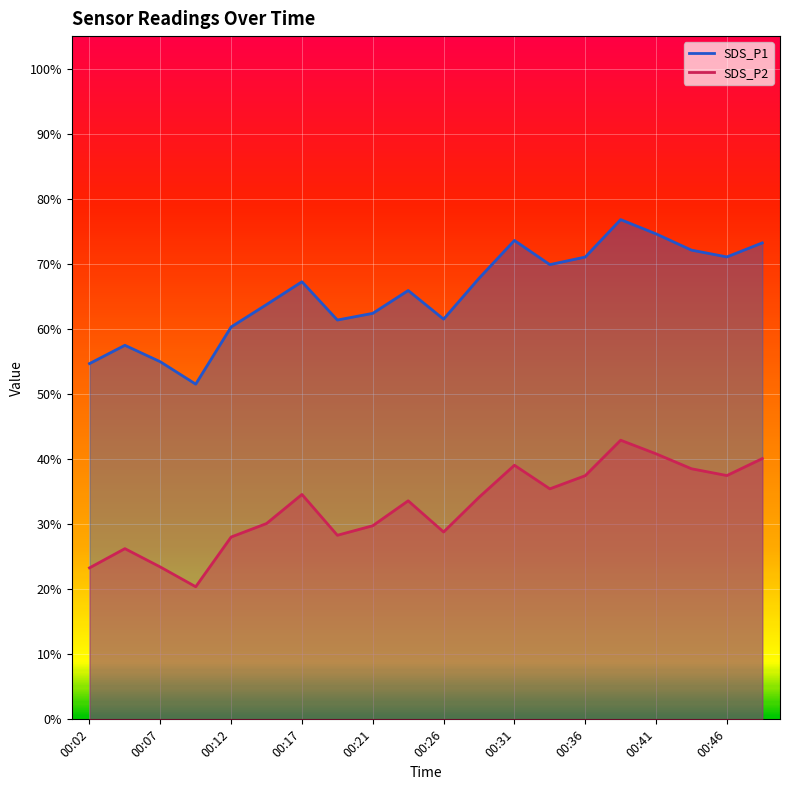

Which category has the highest value in the SDS_P2 series?

00:39